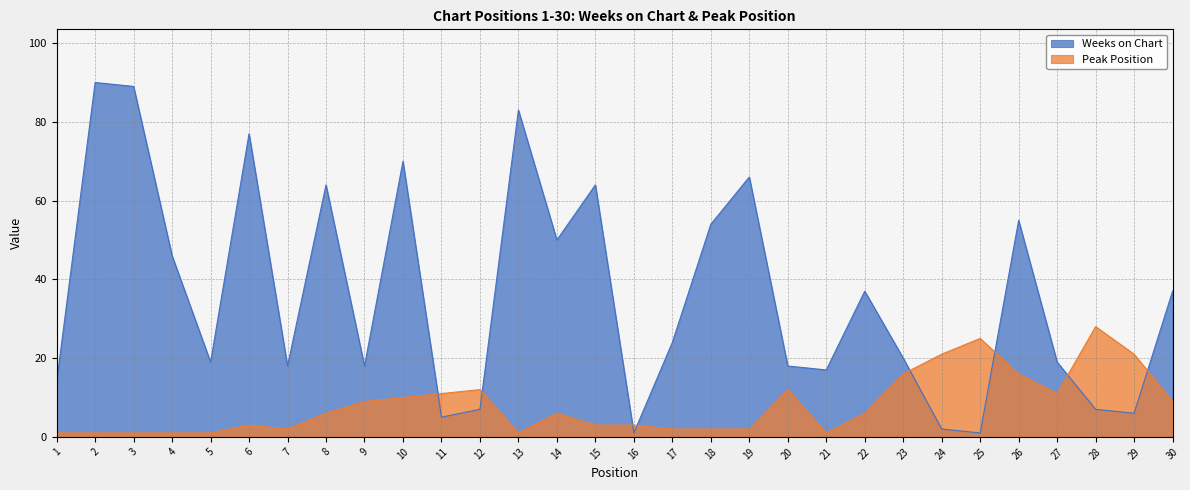

How many series are shown in this chart?

2